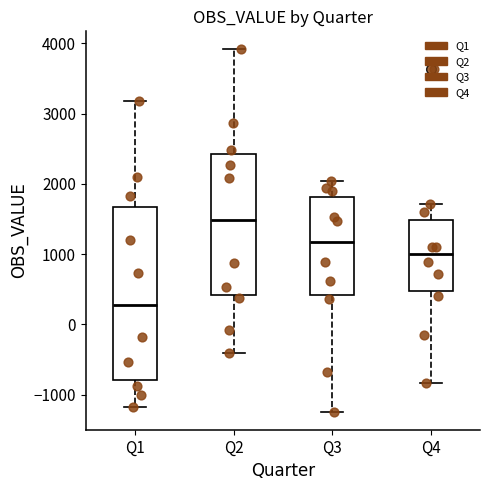

Reading left to right, transcribe this box plot: for each box, give where its median line is, the range the box spans, and where its two whiskers end, as read against the y-axis. The values are not printed on the chart, so give them approximately, as read against the axis.

Q1: median 300, box -800 to 1700, whiskers -1200 to 3200
Q2: median 1500, box 400 to 2400, whiskers -400 to 3900
Q3: median 1200, box 400 to 1800, whiskers -1200 to 2000
Q4: median 1000, box 500 to 1500, whiskers -800 to 1700